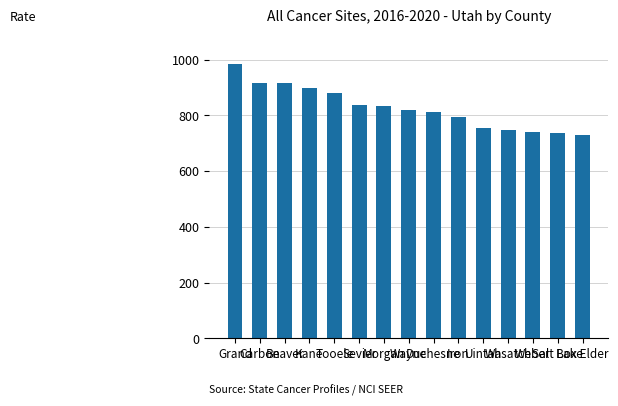

True or false: the data shows 729.2 at Box Elder.

True